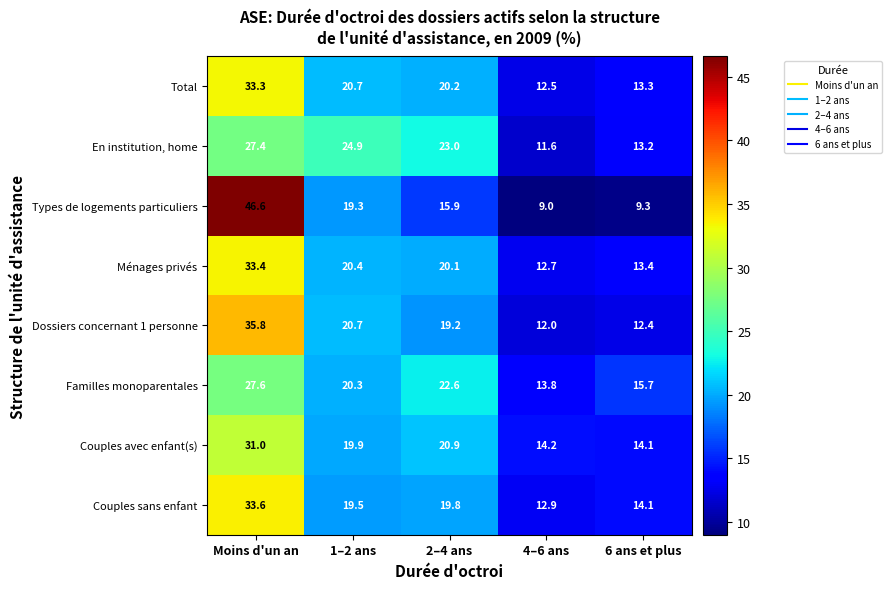

What is the difference between the maximum and minimum values in the Ménages privés series?

20.7